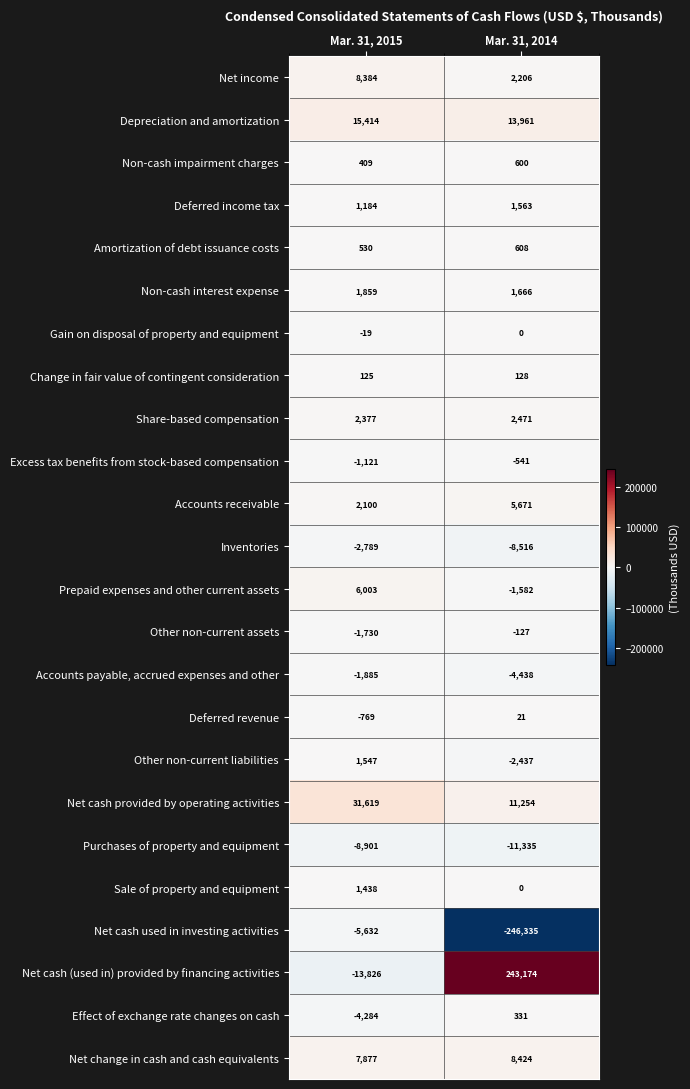

What is the maximum value shown in the chart?

243174